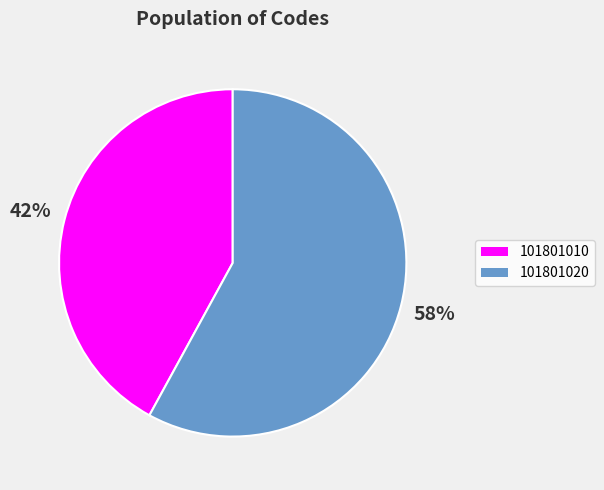

To the nearest percent, what is the difference between the largest and smallest slice percentages?

16%